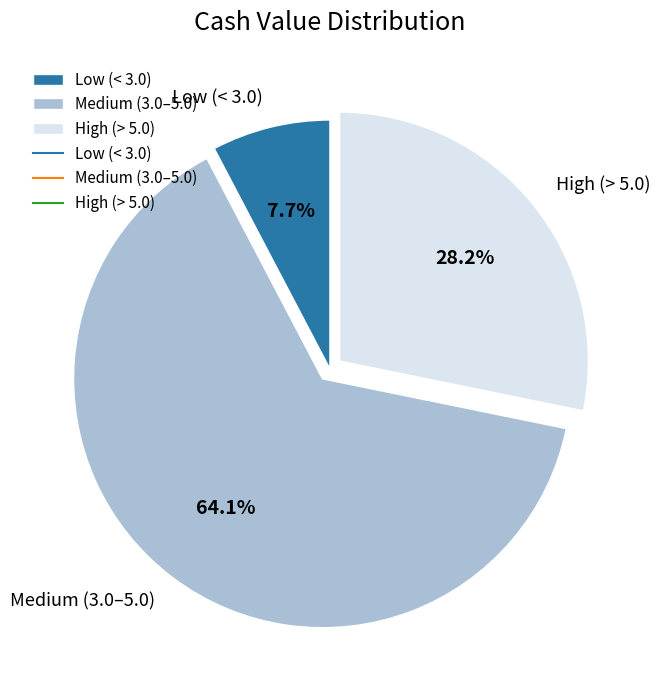

Which category has the biggest portion of the pie?

Medium (3.0–5.0)